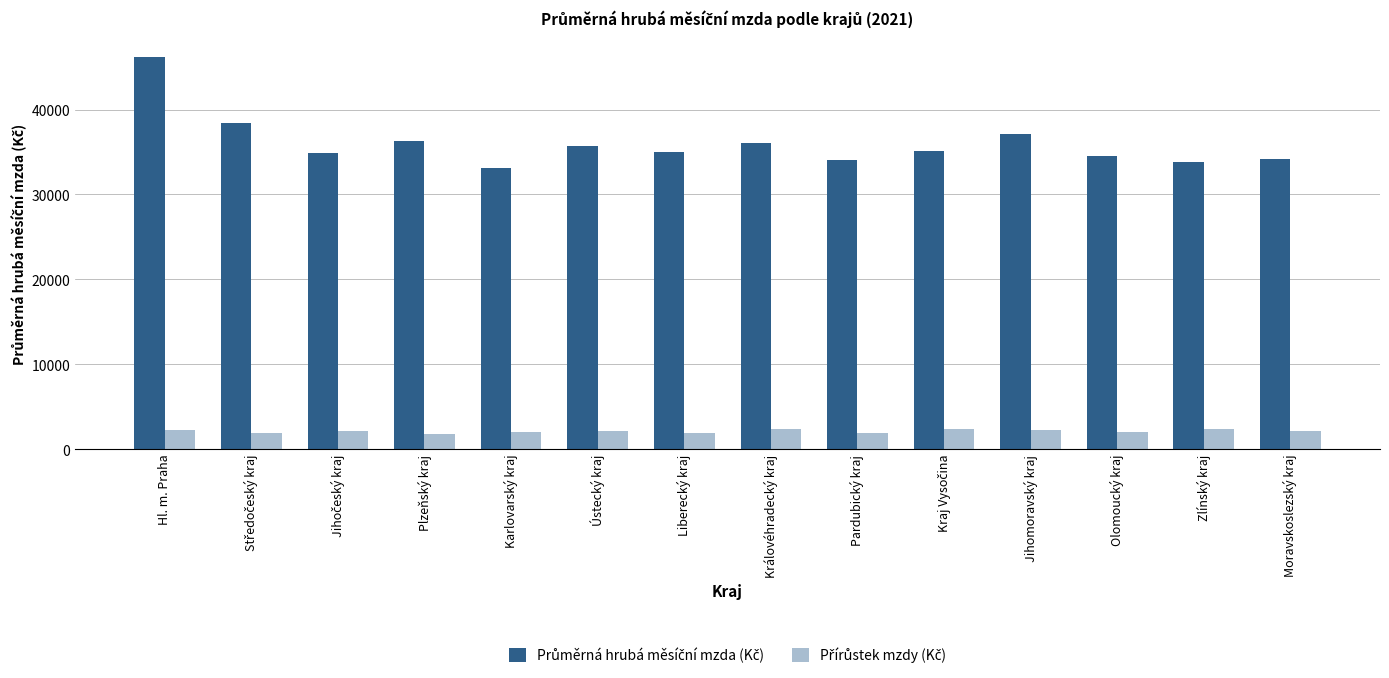

At how many categories does at least one series exceed 9021?

14